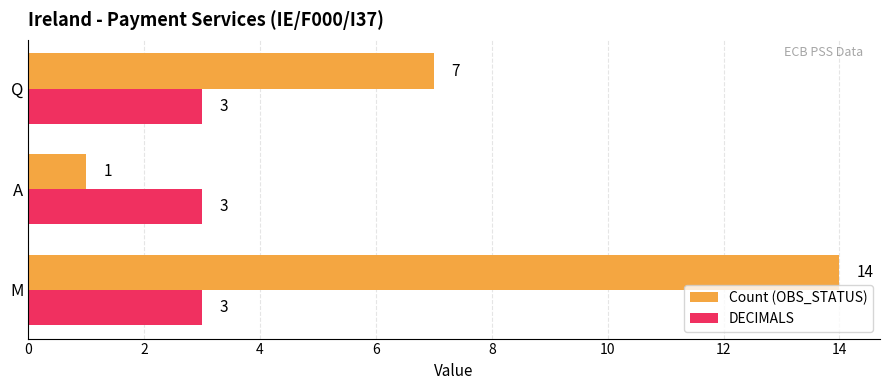

Which series has the widest spread of values?

Count (OBS_STATUS)